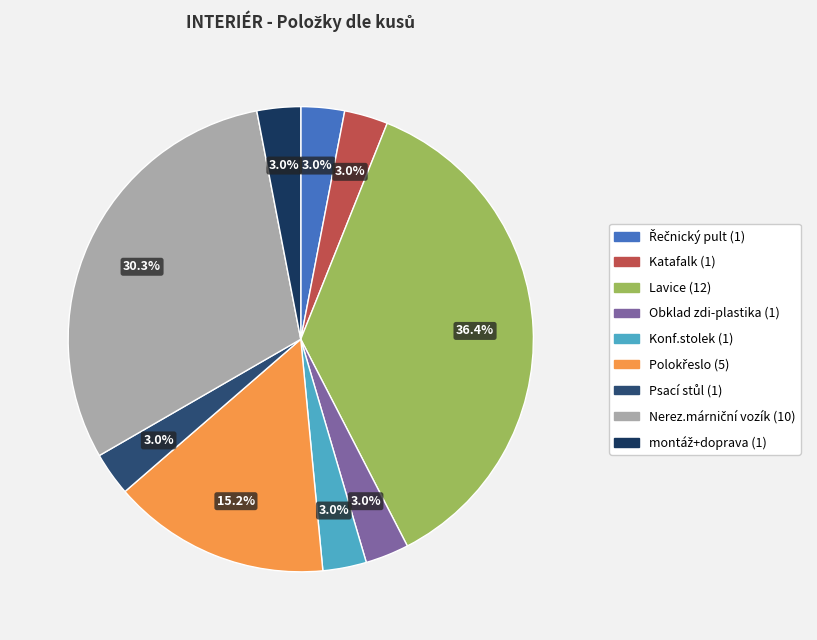

What percentage is the Obklad zdi-plastika (1) slice, to the nearest percent?

3%